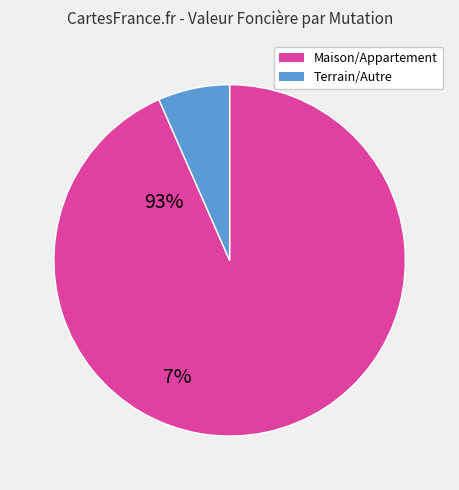

Is there a majority slice in this chart?

Yes